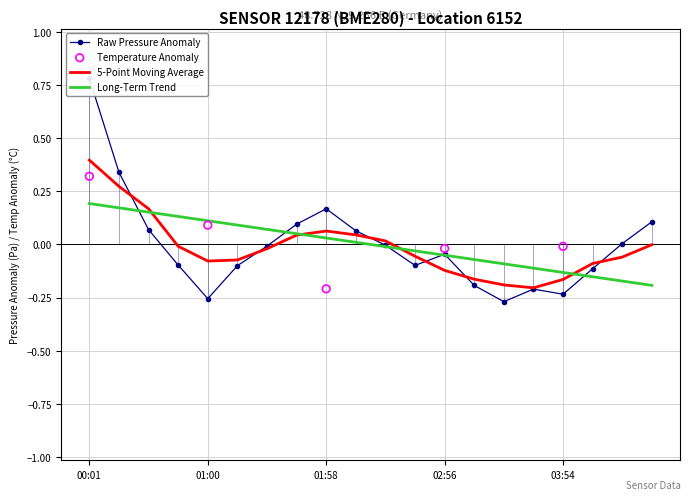

What is the change in value from 01:28 to 03:10?

-0.2